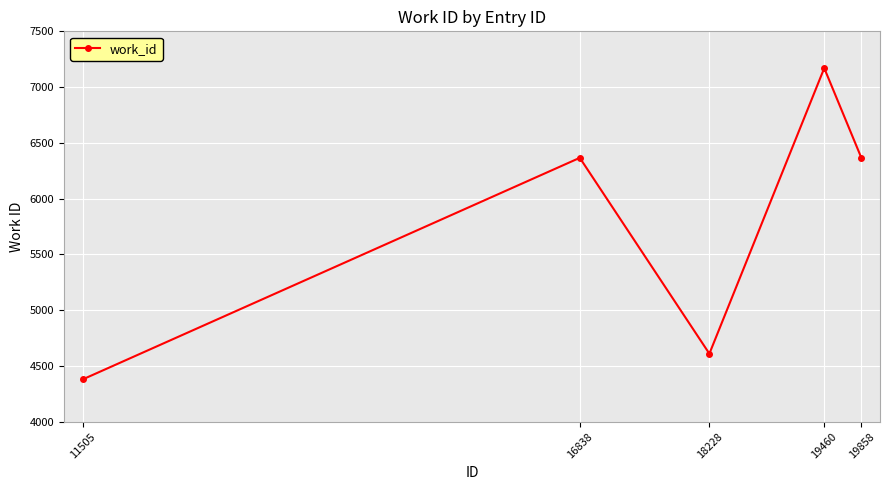

True or false: the data shows 9249 at 16838.

False